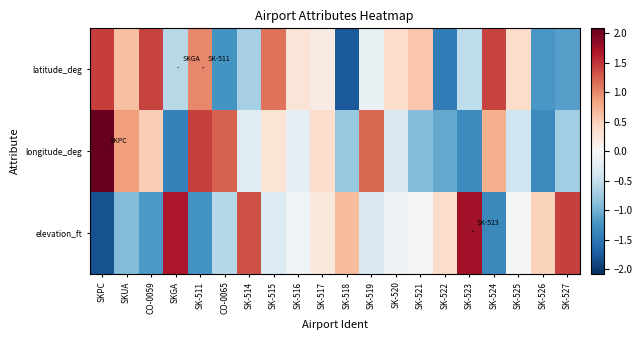

What is the minimum value shown in the chart?

-1.8